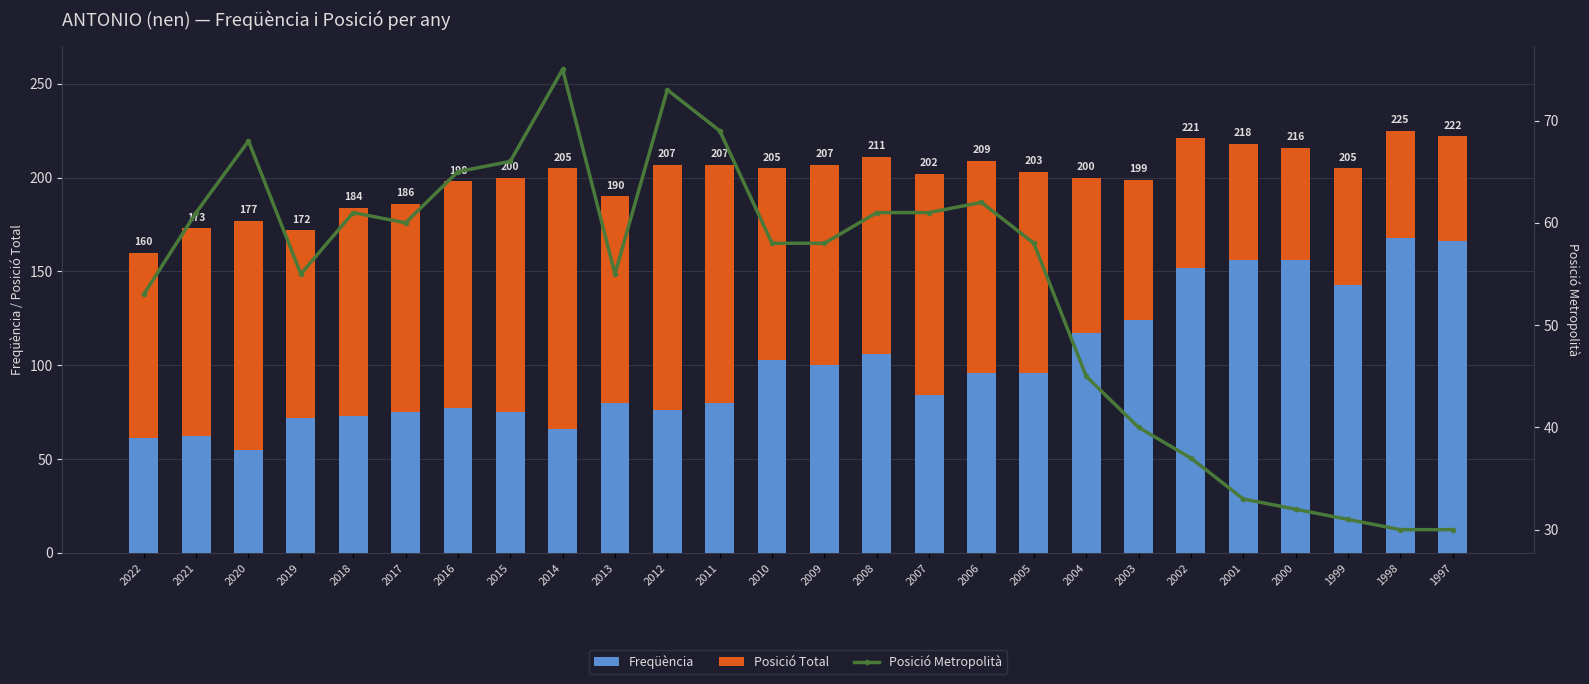

List the labels in order of Posició Metropolità value, largest first.

2014, 2012, 2011, 2020, 2015, 2016, 2006, 2021, 2018, 2008, 2007, 2017, 2010, 2009, 2005, 2019, 2013, 2022, 2004, 2003, 2002, 2001, 2000, 1999, 1998, 1997